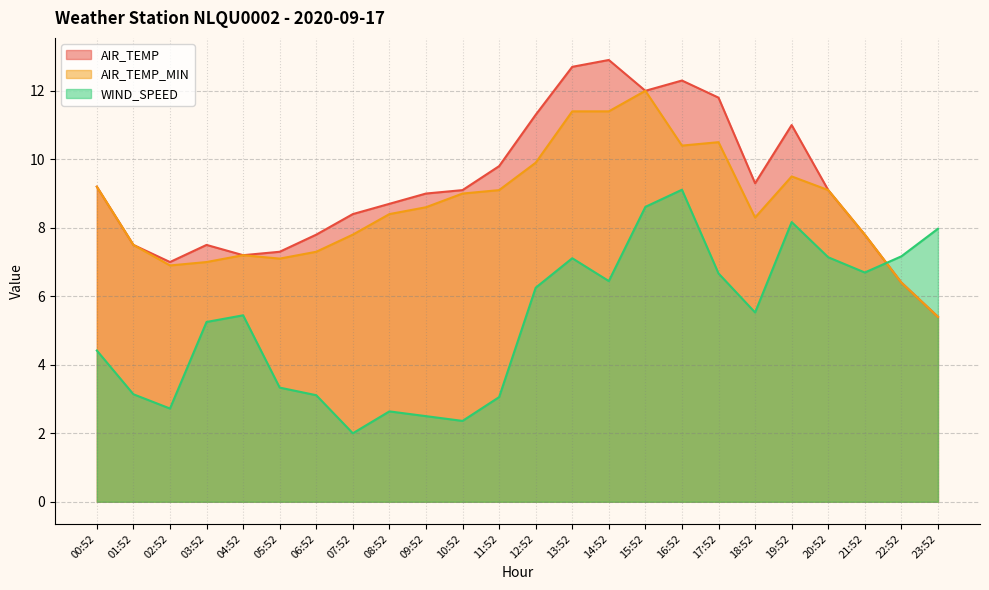

How many values in the AIR_TEMP series are below 9?

11